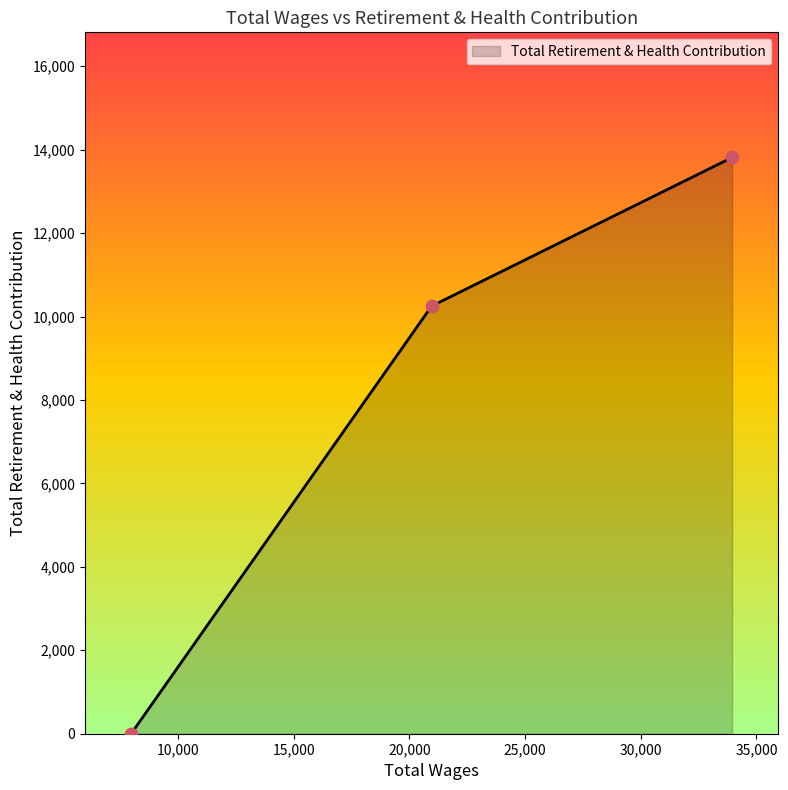

What is the greatest value displayed?

13814